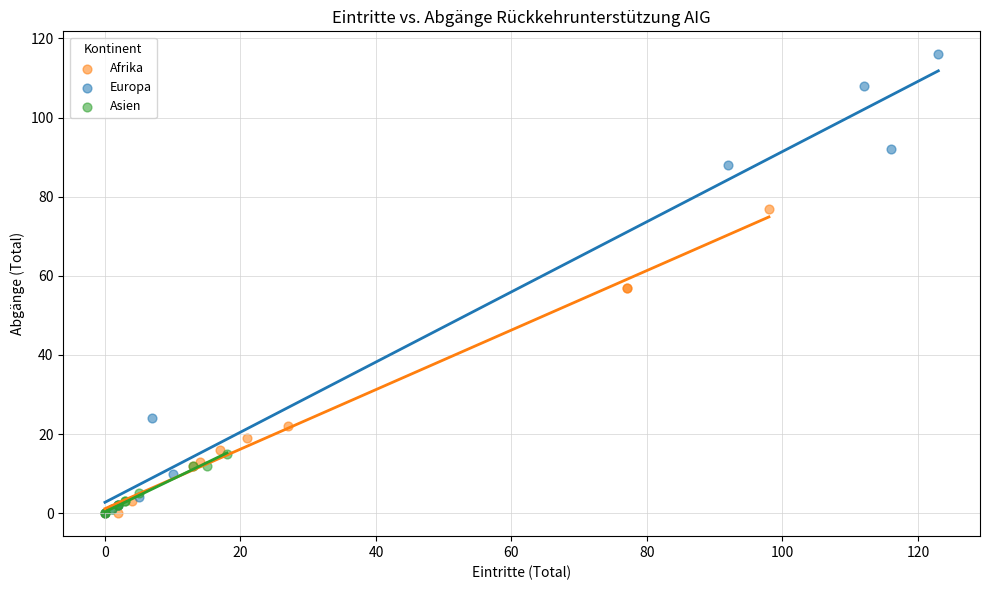

Which series reaches the maximum Y coordinate?

Europa